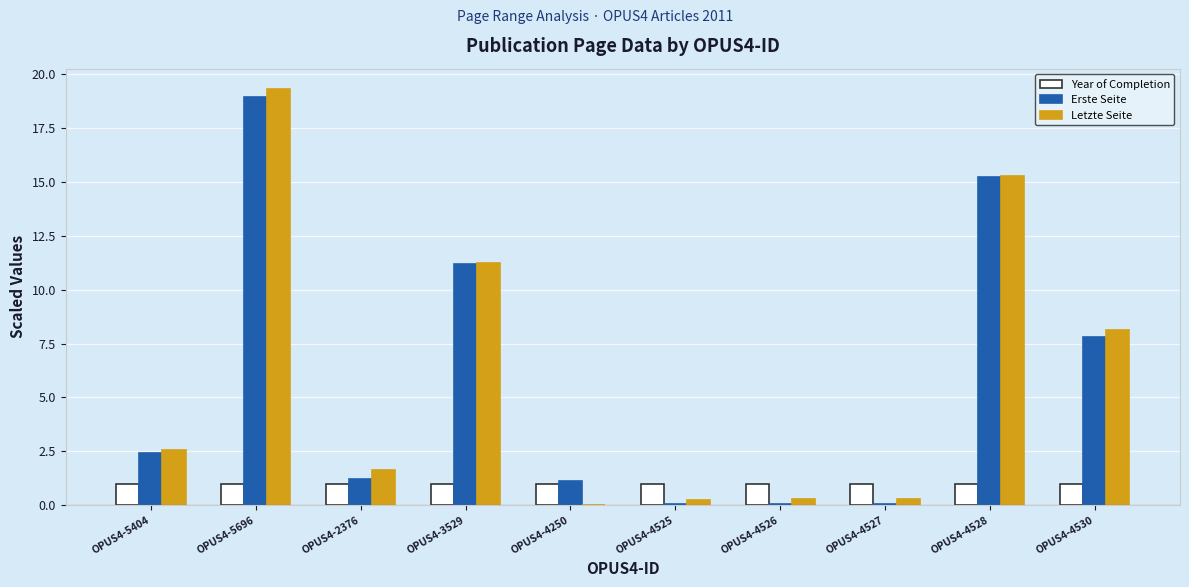

Which series changed the most between OPUS4-2376 and OPUS4-4528?

Erste Seite